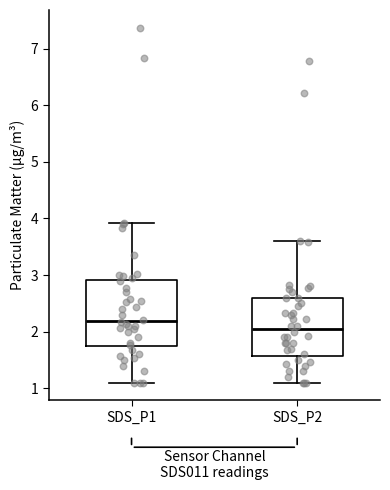

Which box is the tallest, from its lower edge to its upper edge?

SDS_P1